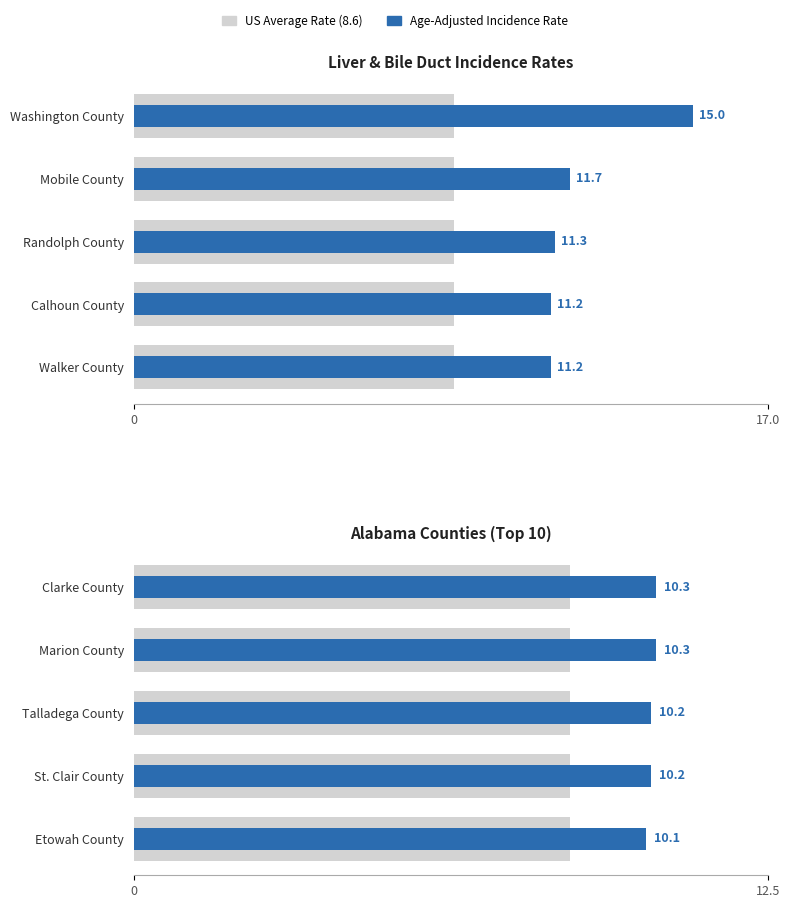

What is the sum of the Age-Adjusted Incidence Rate values at St. Clair County and Talladega County?

20.4